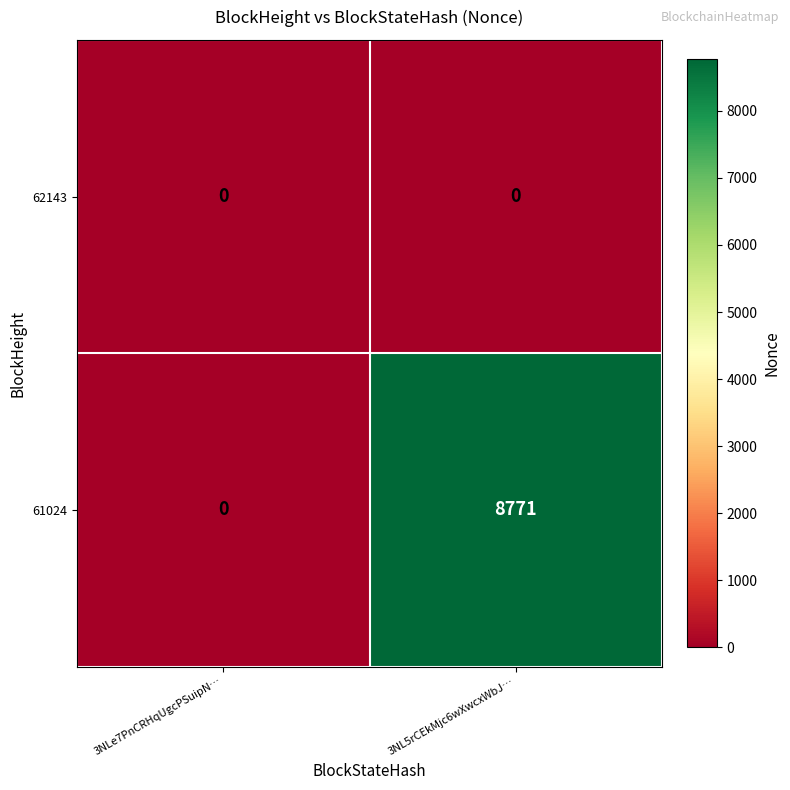

Reading left to right, extract all data points from this chart.

62143: 3NLe7PnCRHqUgcPSuipN…=0	3NL5rCEkMjc6wXwcxWbJ…=0
61024: 3NLe7PnCRHqUgcPSuipN…=0	3NL5rCEkMjc6wXwcxWbJ…=8771